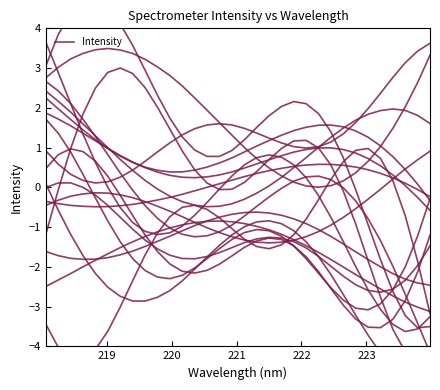

Reading right to left, extract all data points from this chart.

-3.3	-3.6	-3.6	-3.4	-3.1	-2.6	-2.0	-1.4	-0.8	-0.2	0.2	0.6	0.8	0.8	0.7	0.6	0.3	-0.0	-0.4	-0.7	-1.0	-1.1	-1.2	-1.1	-0.9	-0.5	-0.0	0.6	1.3	2.1	2.9	3.7